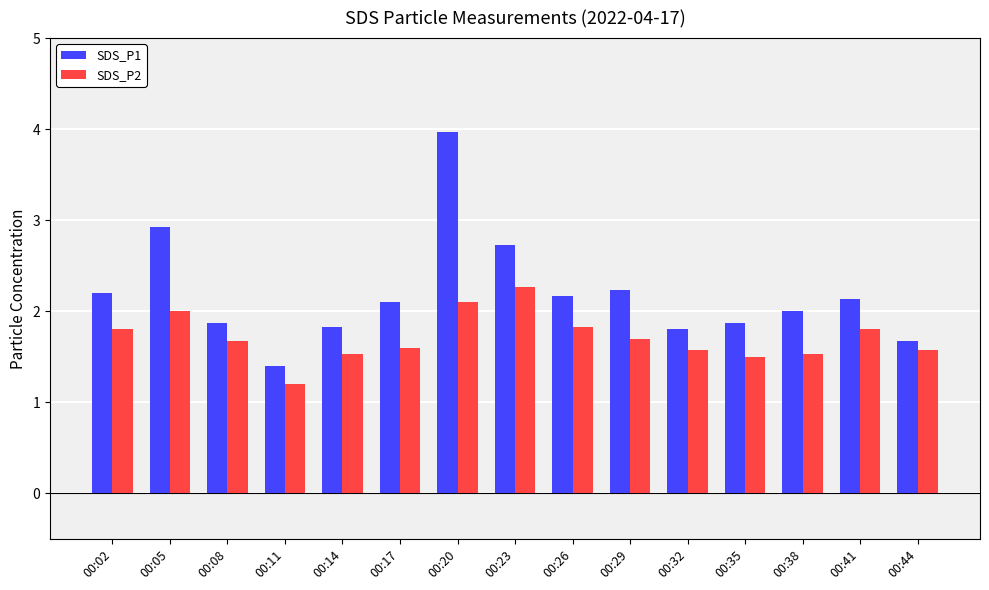

At which category does the chart reach its peak across all series?

00:20